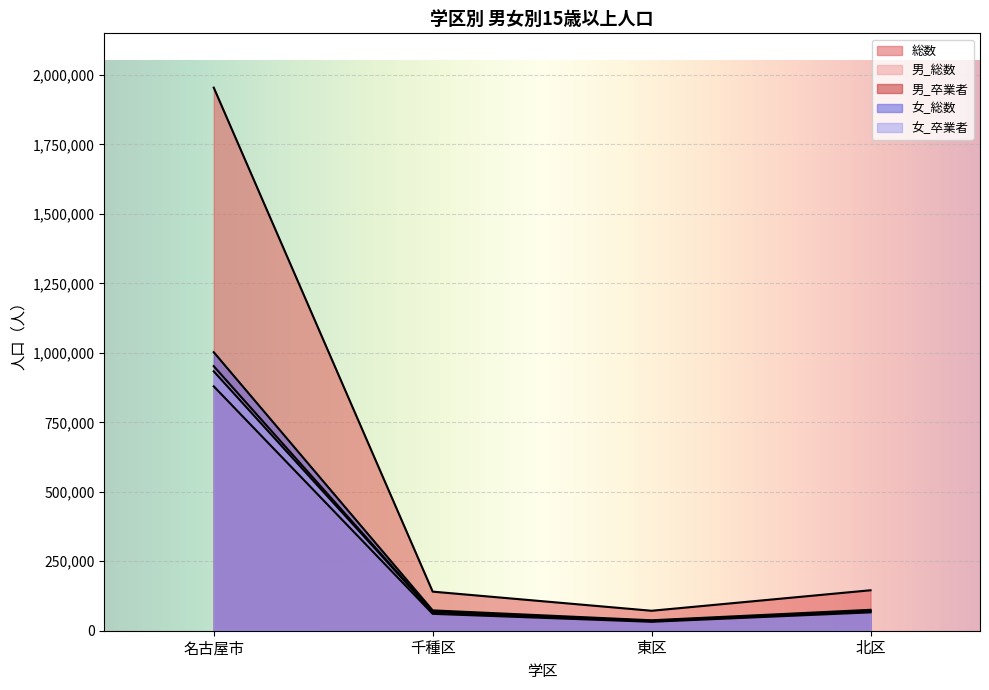

Does the chart display data point markers on the line(s)?

No